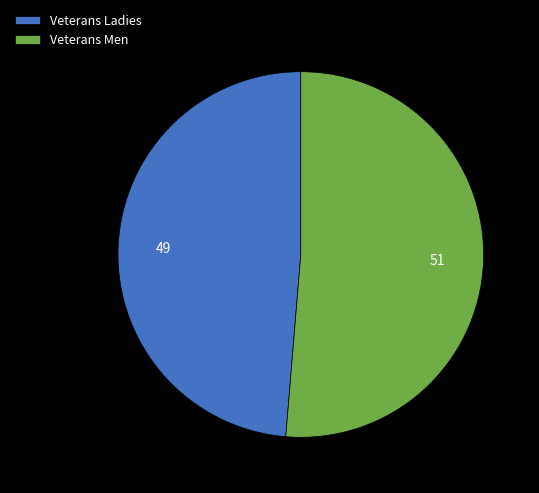

Approximately how many times larger is the value at Veterans Men compared to Veterans Ladies?

1.1